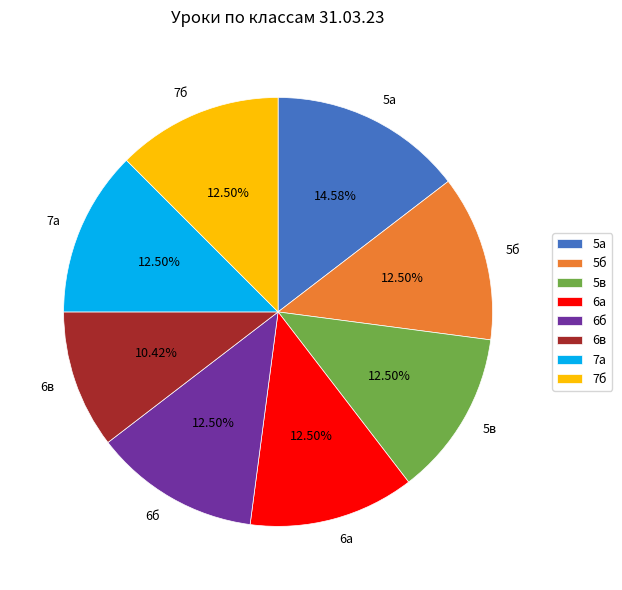

Which slice is the smallest?

6в